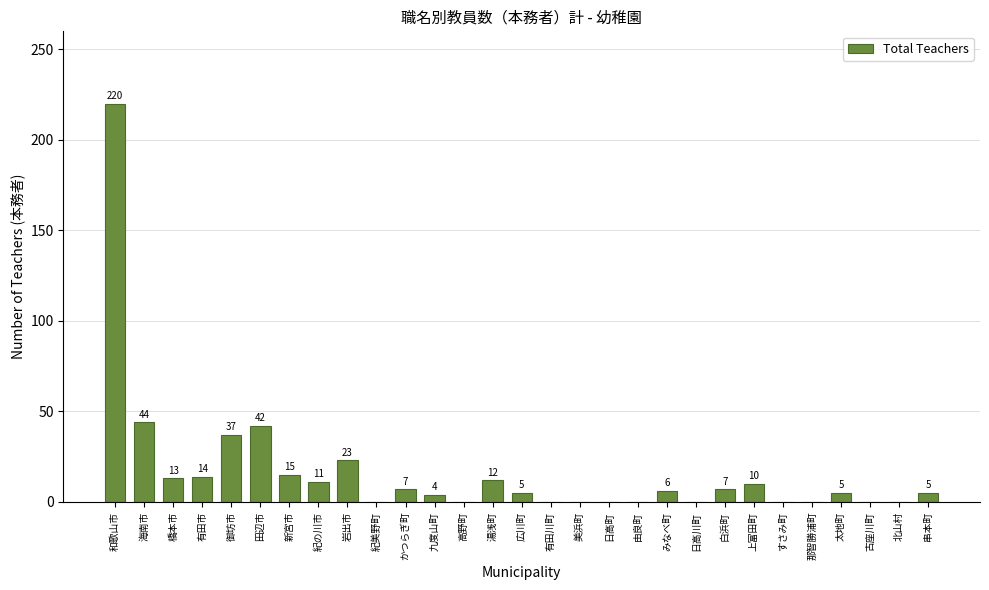

Reading right to left, extract all data points from this chart.

串本町=5	北山村=0	古座川町=0	太地町=5	那智勝浦町=0	すさみ町=0	上富田町=10	白浜町=7	日高川町=0	みなべ町=6	由良町=0	日高町=0	美浜町=0	有田川町=0	広川町=5	湯浅町=12	高野町=0	九度山町=4	かつらぎ町=7	紀美野町=0	岩出市=23	紀の川市=11	新宮市=15	田辺市=42	御坊市=37	有田市=14	橋本市=13	海南市=44	和歌山市=220